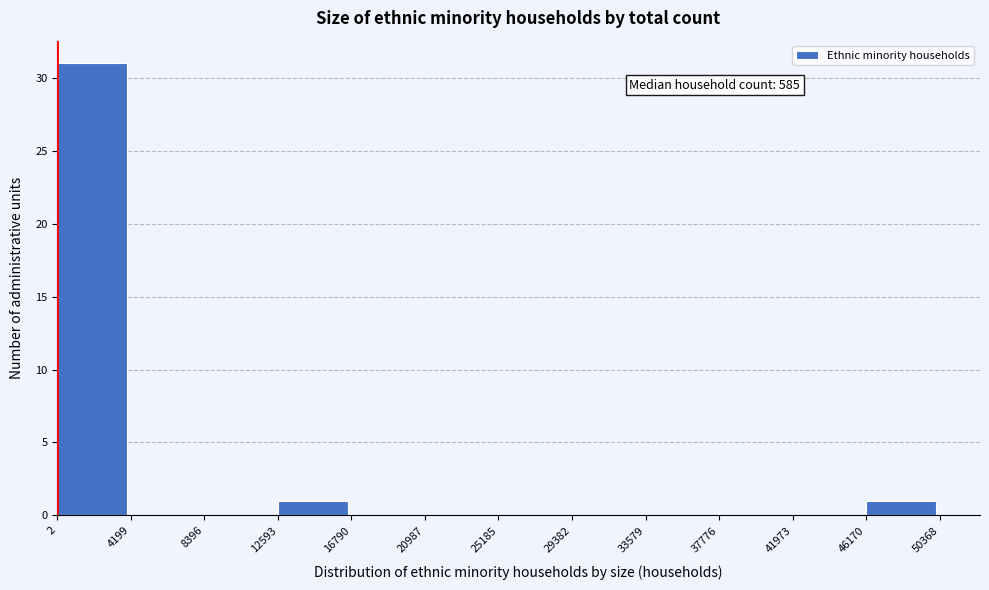

Which range on the x-axis has the tallest bar?

2 to 4199